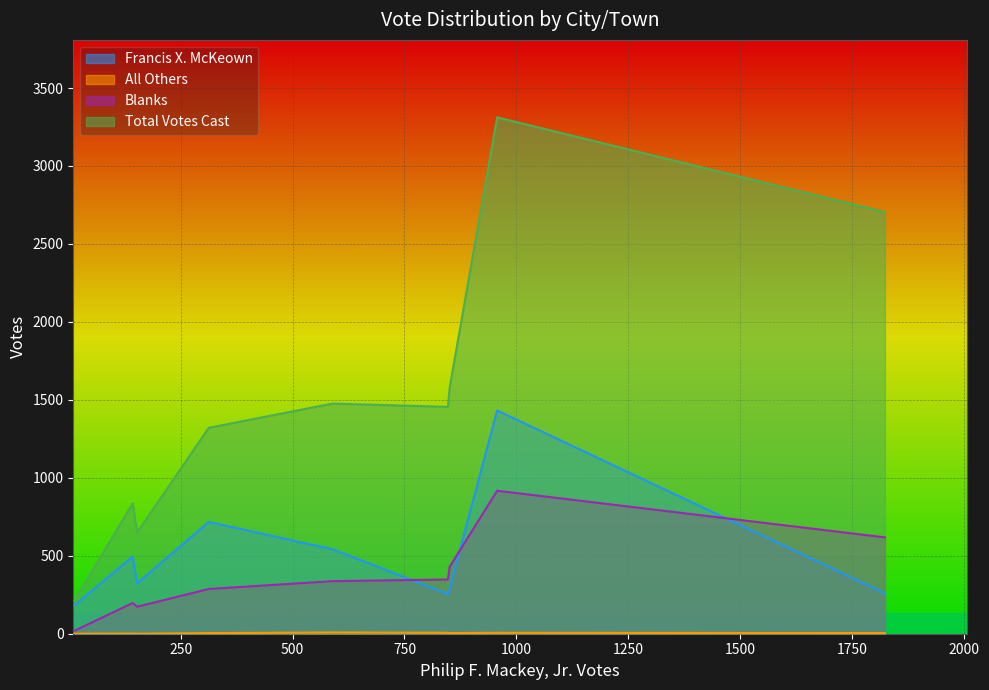

Rank the categories by Blanks value from lowest to highest.

Plympton, Hanson, Kingston, Pembroke, Wareham, Bourne, Sandwich, Falmouth, Plymouth